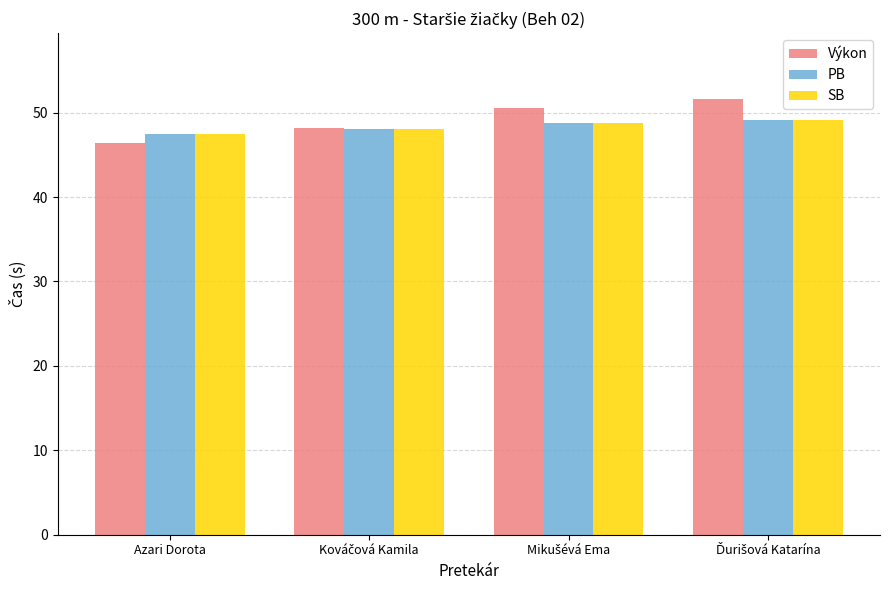

Which series has the largest range (max minus min)?

Výkon